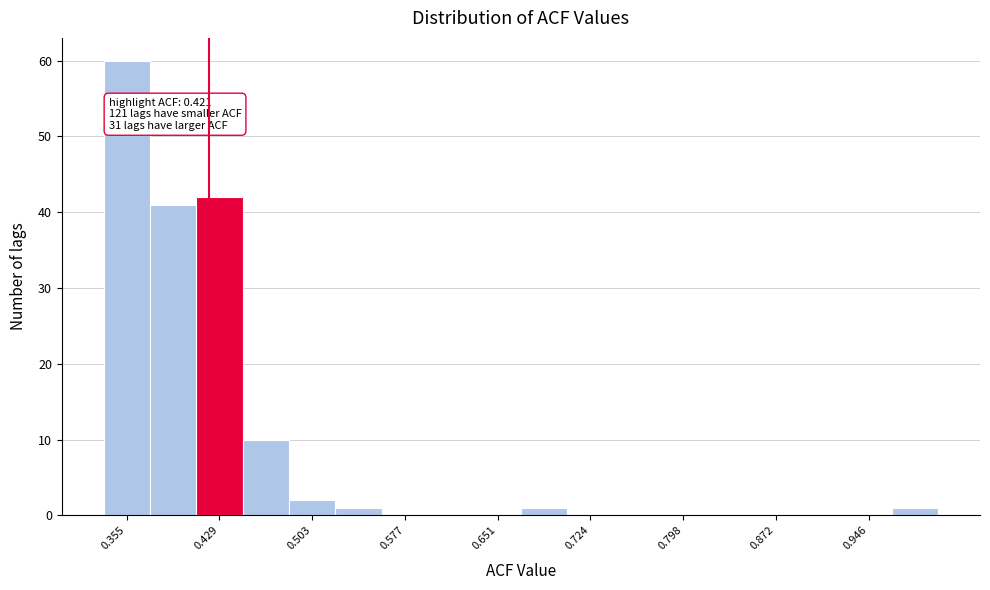

Around what value on the x-axis is the tallest bar? Give the approximate position of its centre, as read against the axis.

0.36